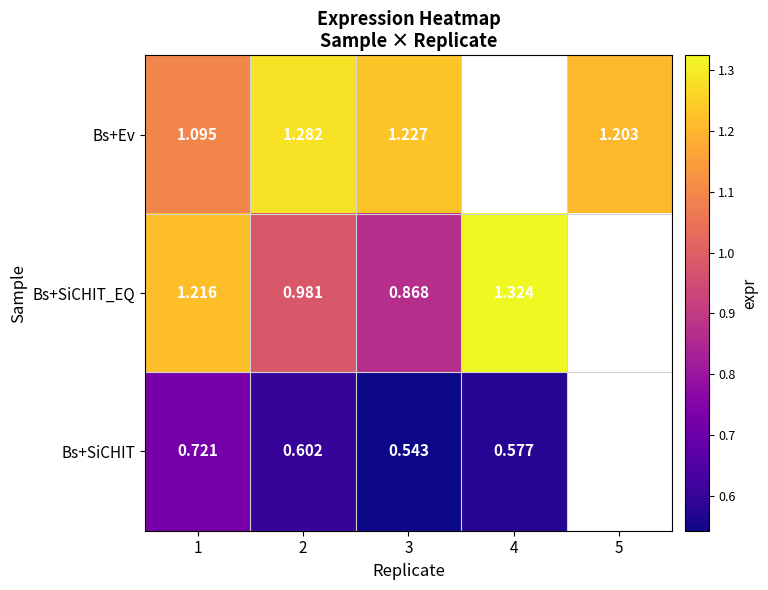

What is the smallest value displayed?

0.5